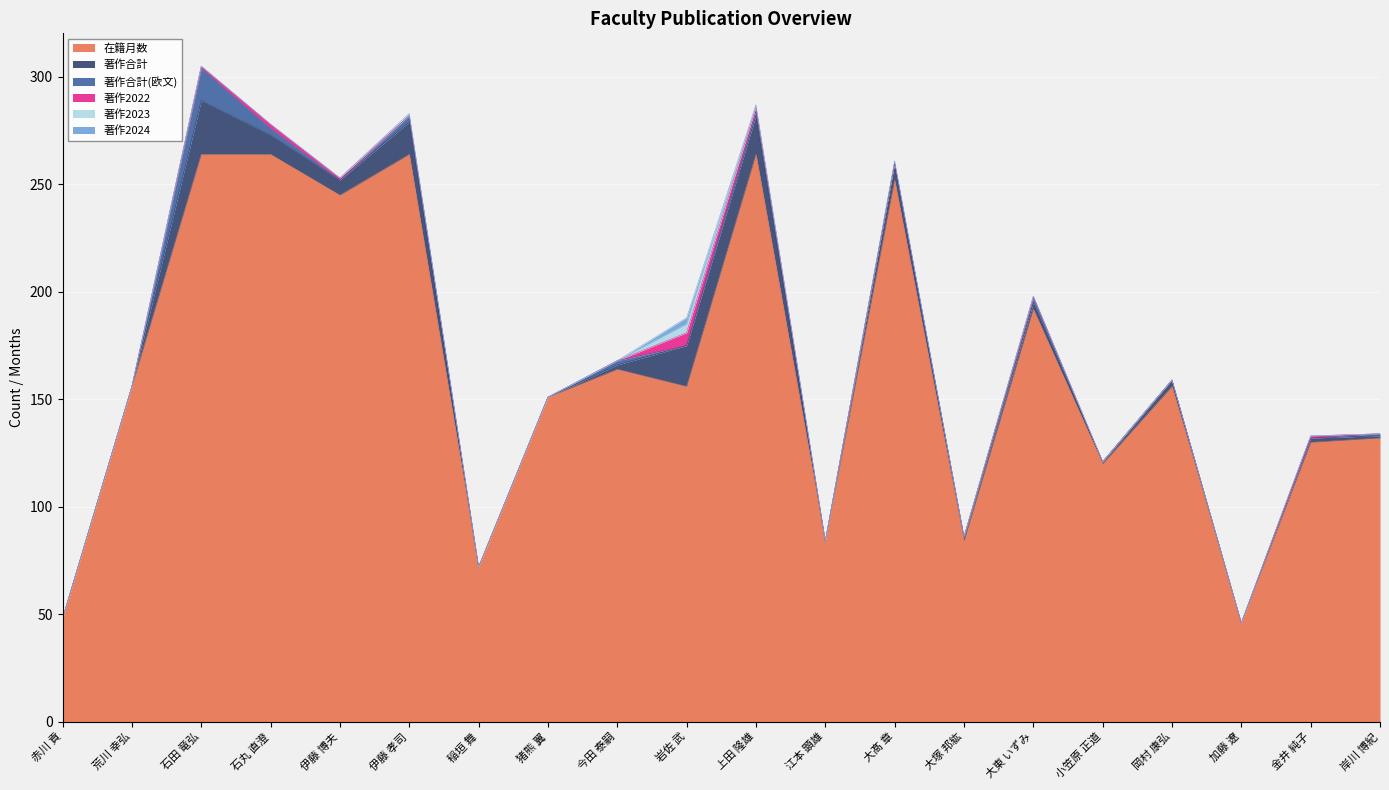

Is the value of 著作合計 at 石丸 直澄 greater than the value of 著作合計(欧文) at 猪熊 翼?

Yes